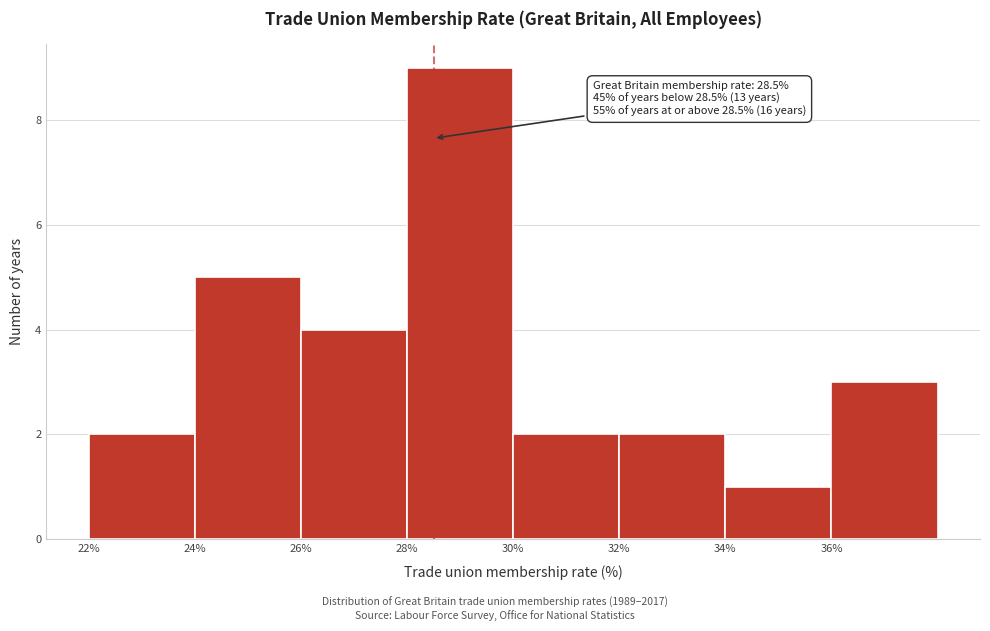

Over which range of the x-axis is the bar tallest?

28 to 30